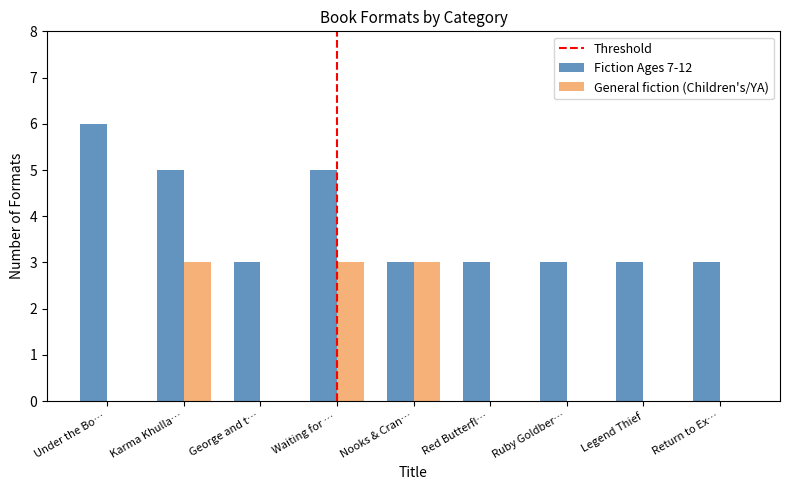

True or false: General fiction (Children's/YA) has a value of 3 at Waiting for ….

True